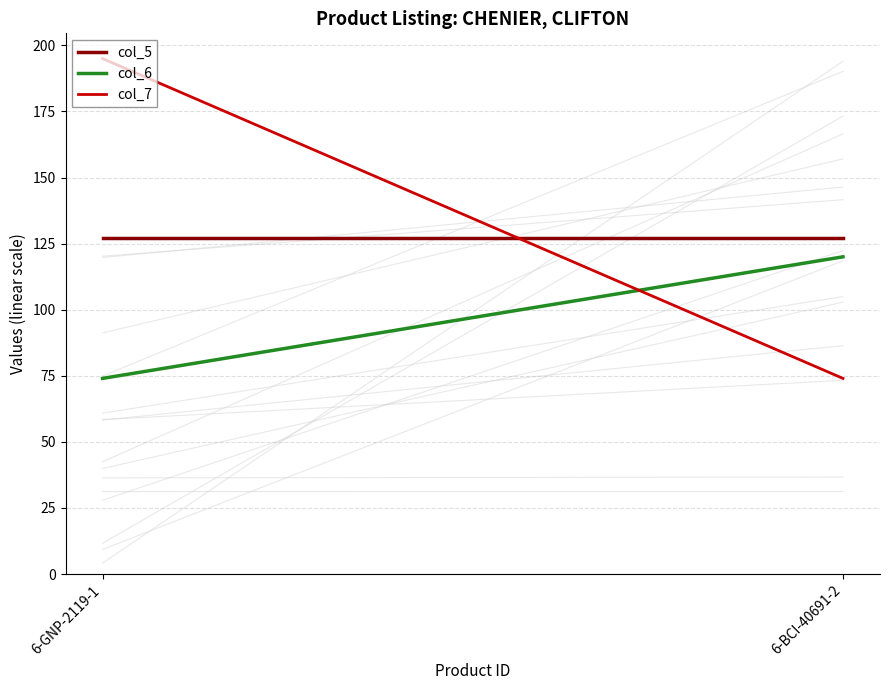

What is the label of the 2nd point from the right?

6-GNP-2119-1